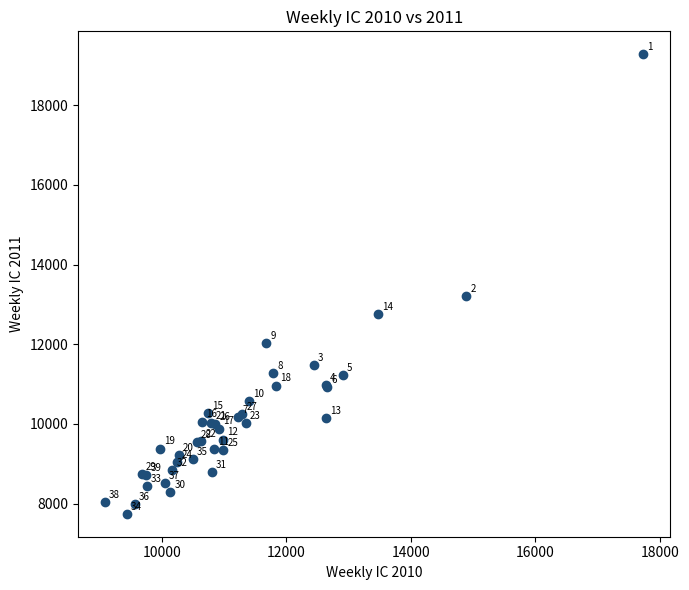

What Y value in the scatter plot is closest to 13510?

13215